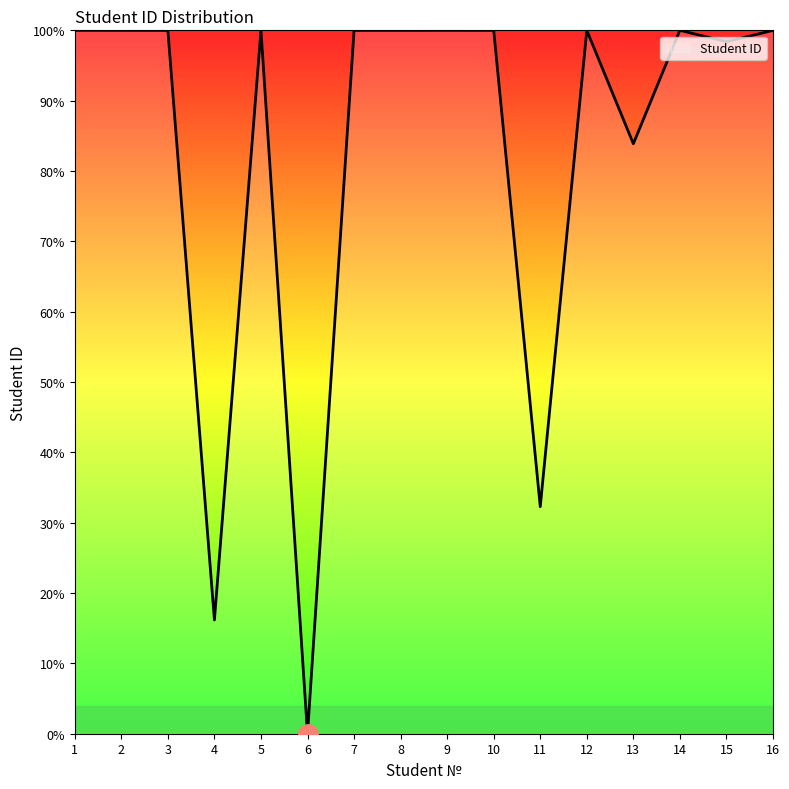

What is the difference between the maximum and second lowest values?

83.8